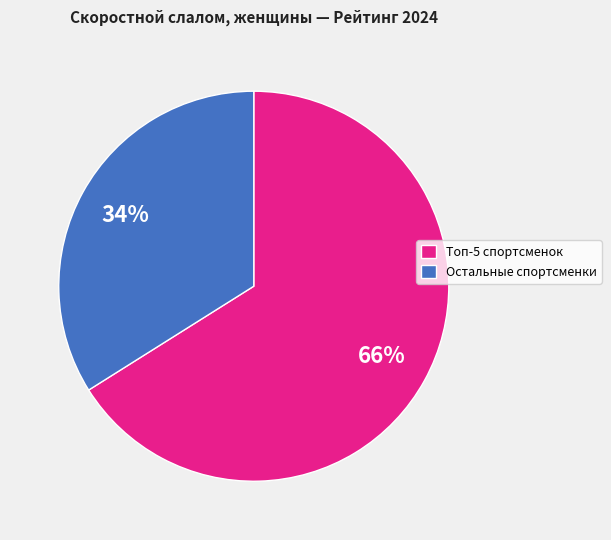

To the nearest percent, what is the combined percentage of Топ-5 спортсменок and Остальные спортсменки?

100%